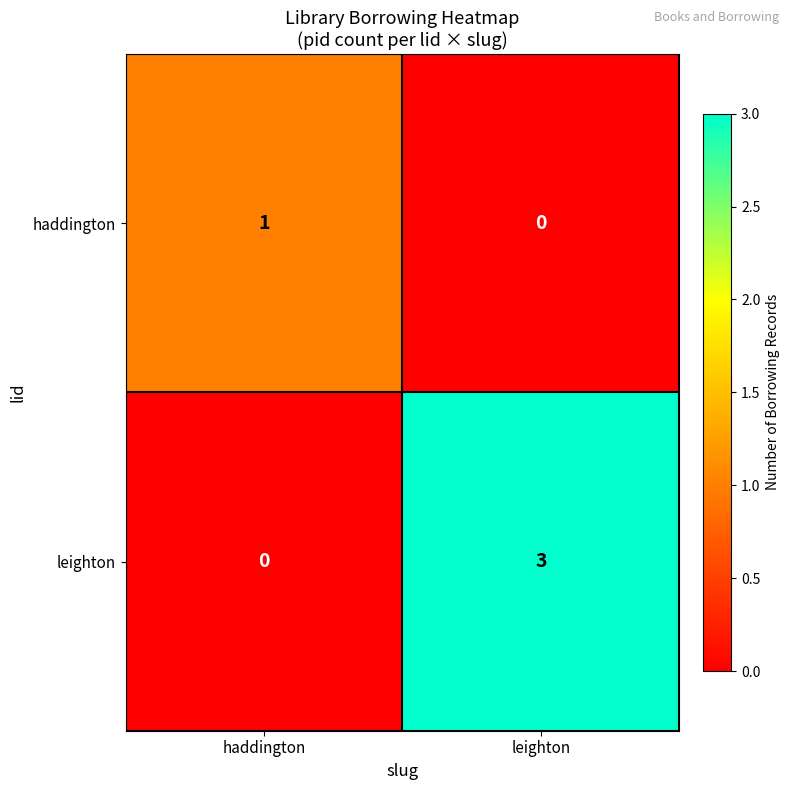

How many distinct data groups are displayed?

2